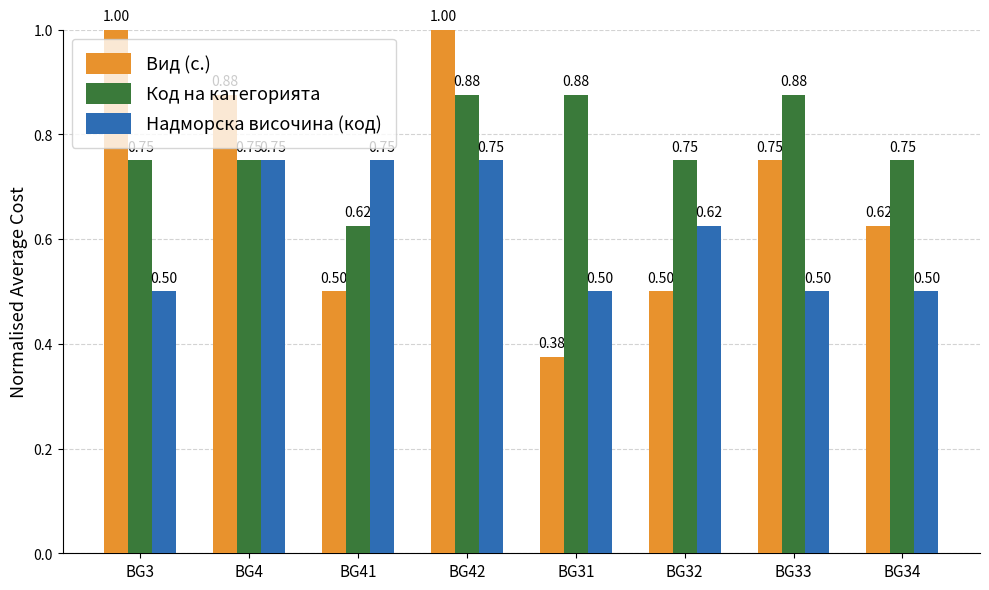

Count the number of categories in the chart.

8